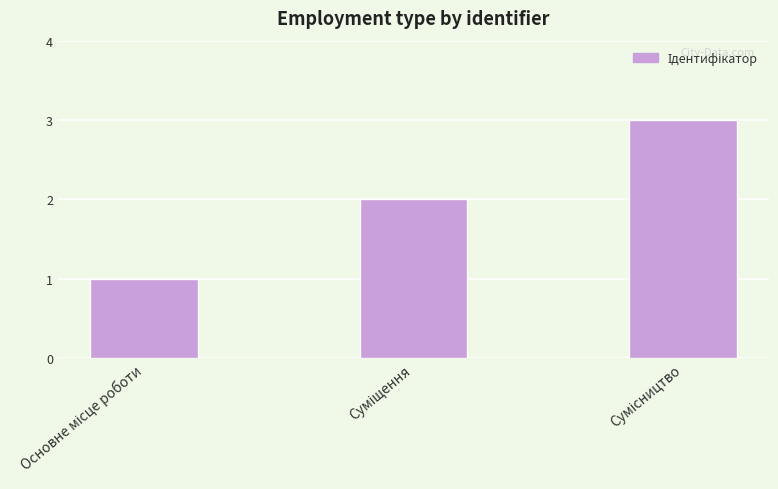

What is the greatest value displayed?

3